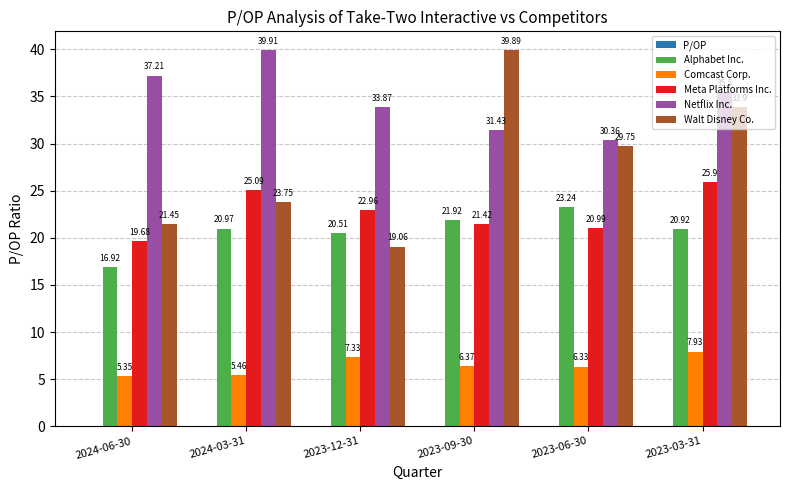

Which series changed the most between 2023-09-30 and 2023-03-31?

Walt Disney Co.